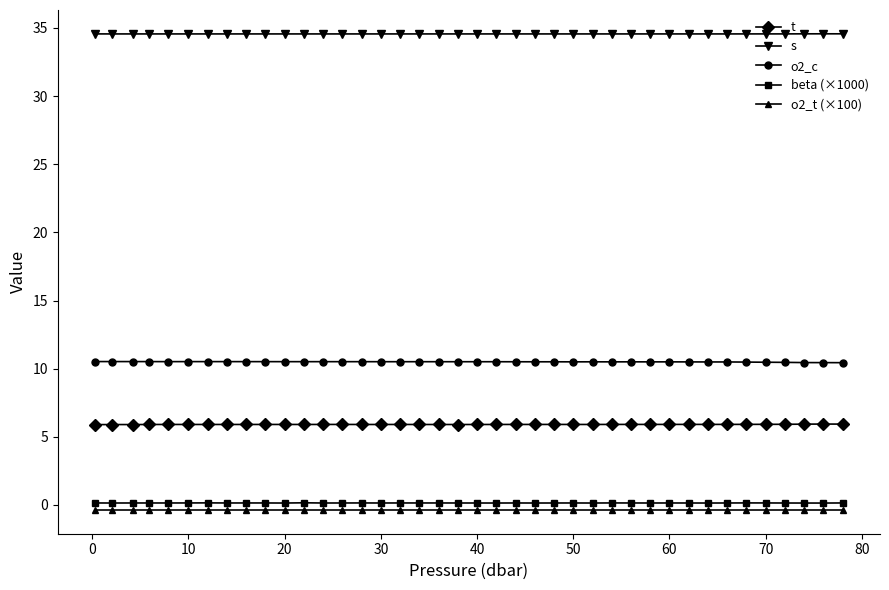

What is the value of the s point at the 3rd from the left?

34.6